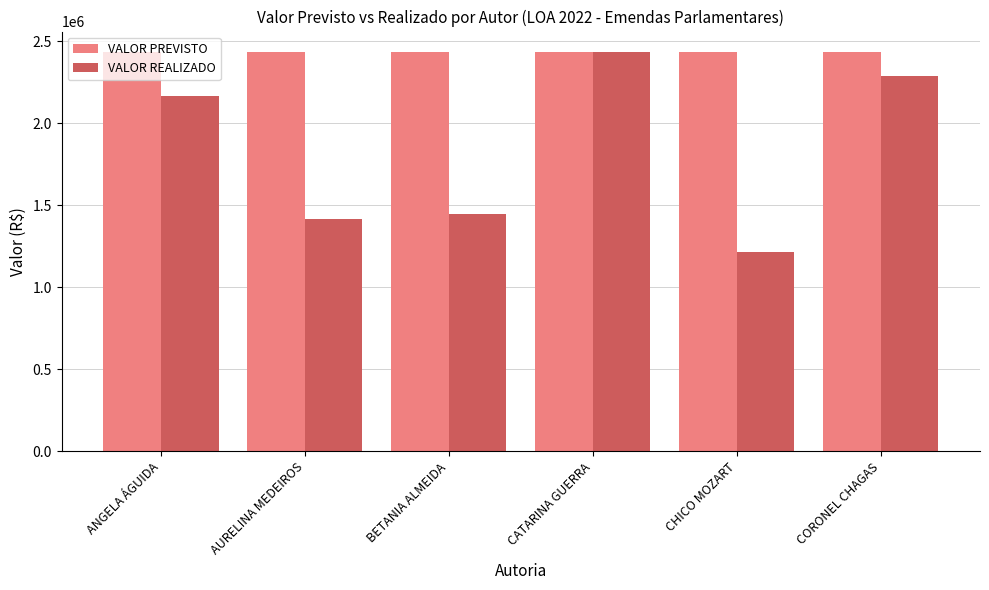

What is the label of the 3rd bar from the left?

BETANIA ALMEIDA